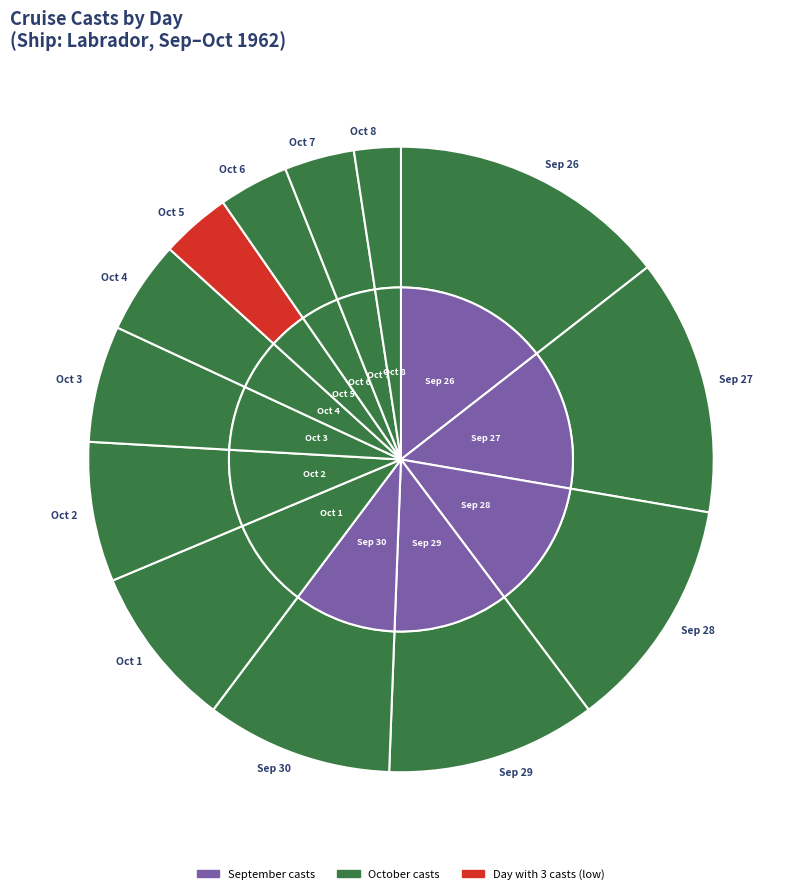

To the nearest percent, what portion does 5 represent?

4%